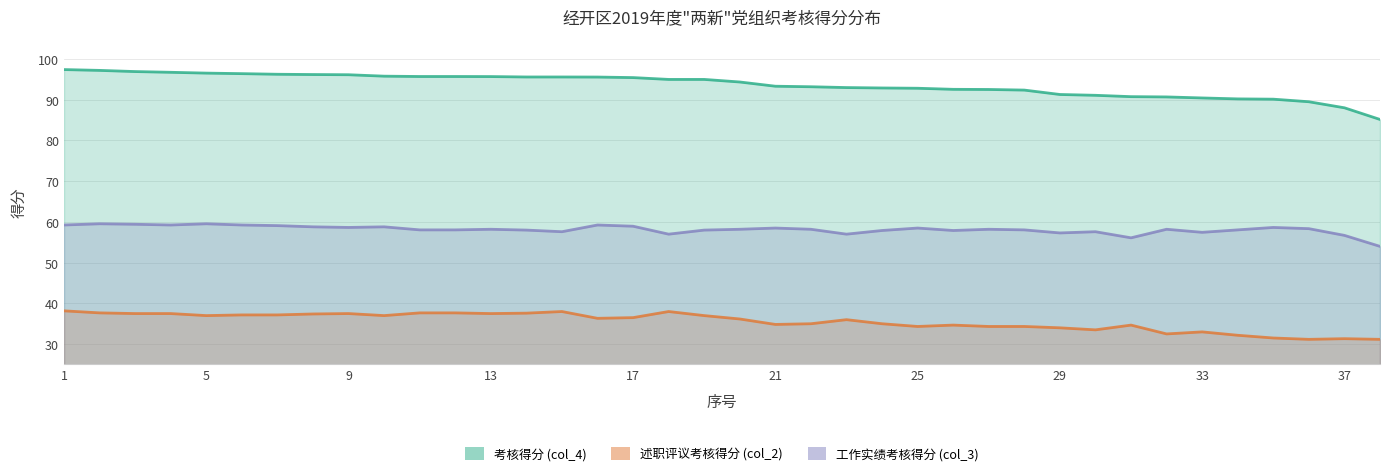

What is the sum of the 工作实绩考核得分 (col_3) values at 16 and 35?

117.9